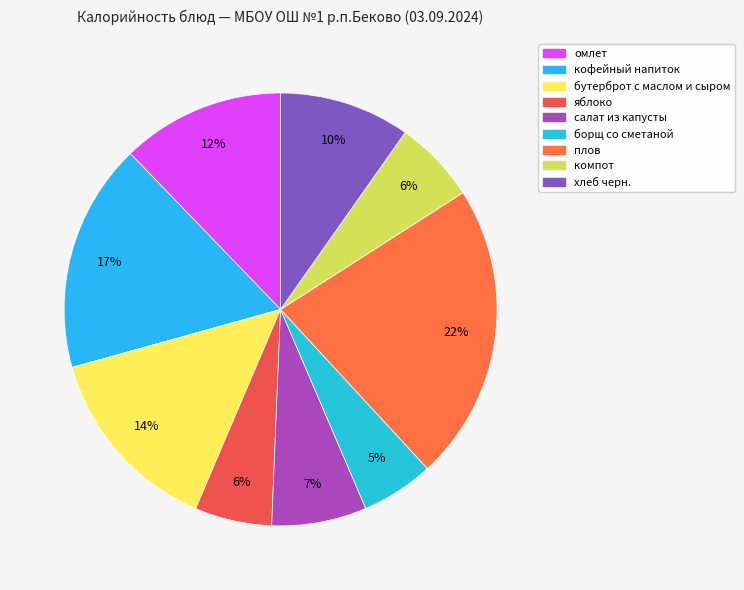

Count the number of slices in the pie.

9